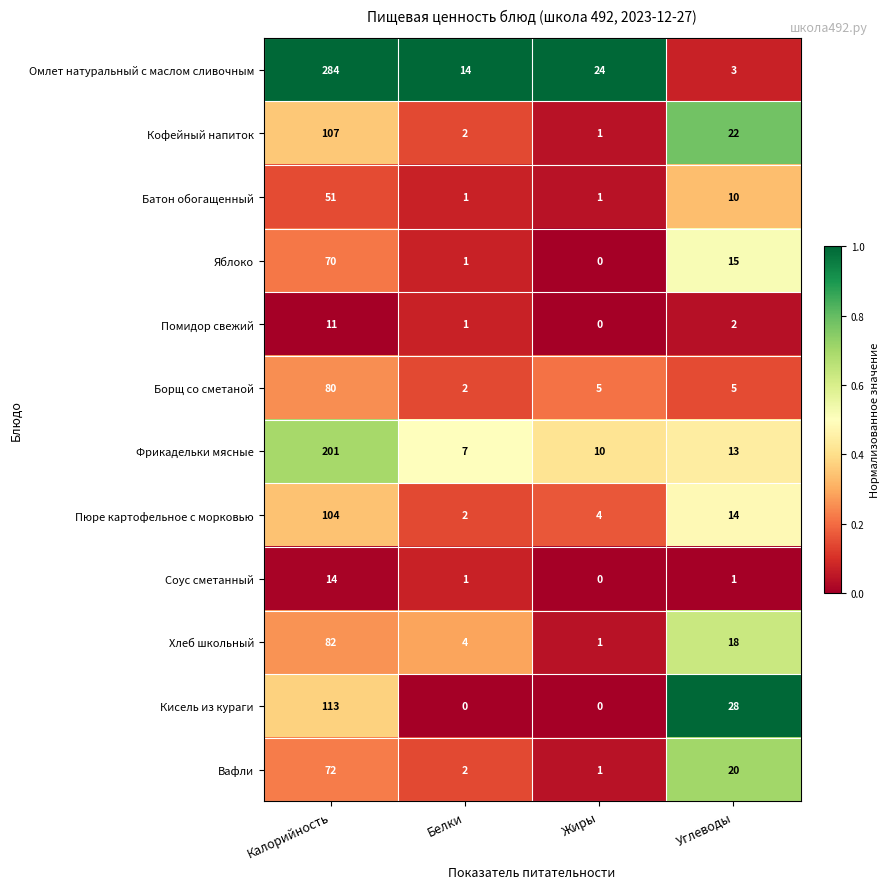

How many data points does each series have?

4